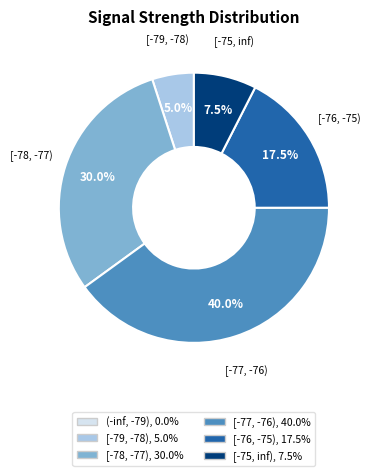

Is there a majority slice in this chart?

No